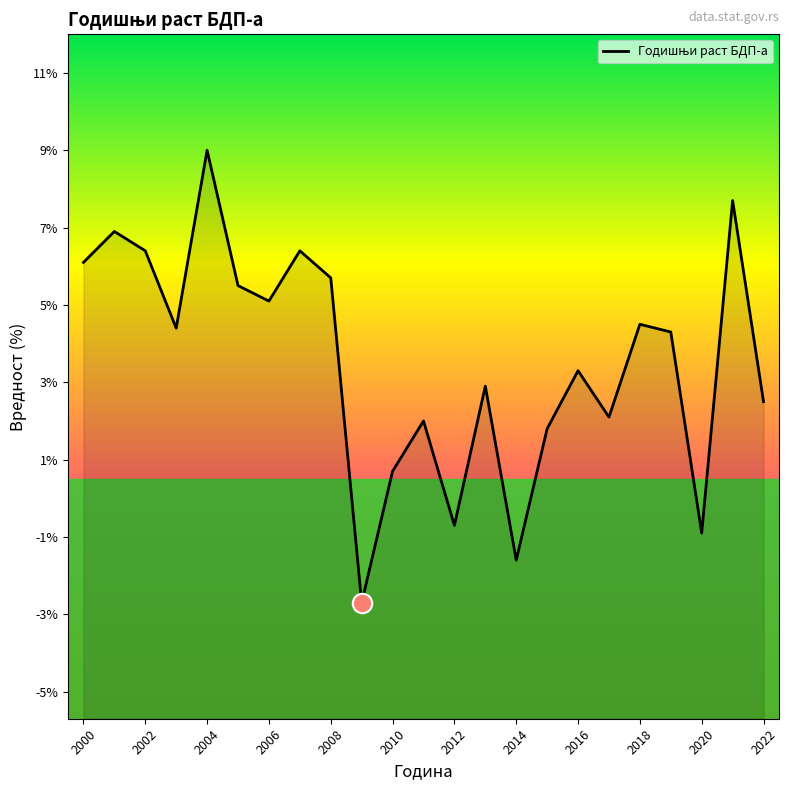

True or false: the data shows -4.8 at 2018.

False